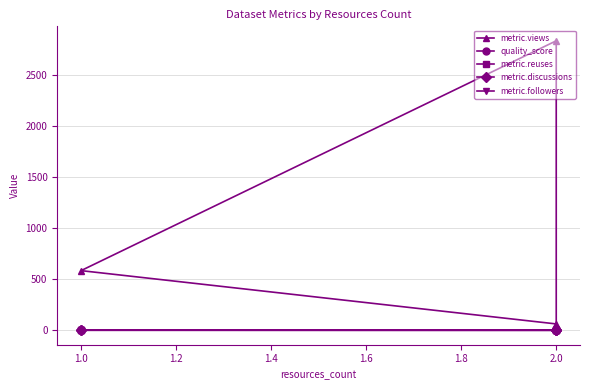

What is the sum of all quality_score values?

3.8